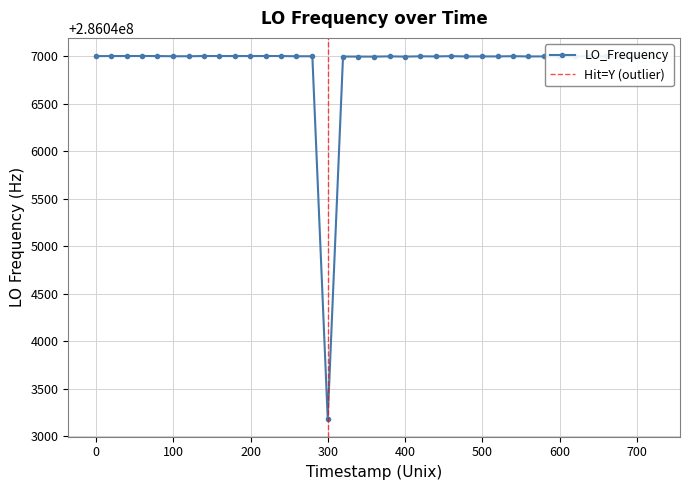

How many lines are shown in the chart?

1